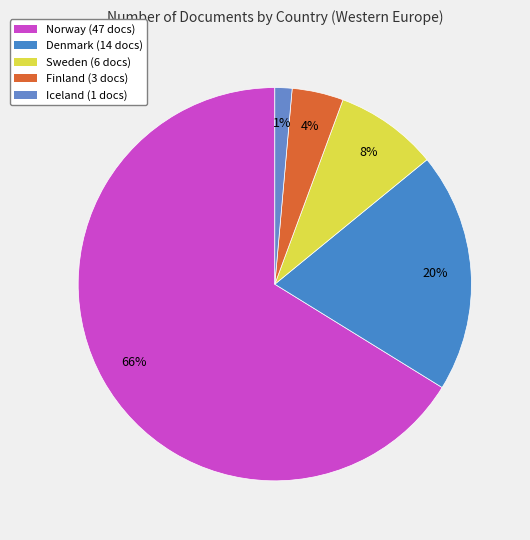

Which slice is the largest?

Norway